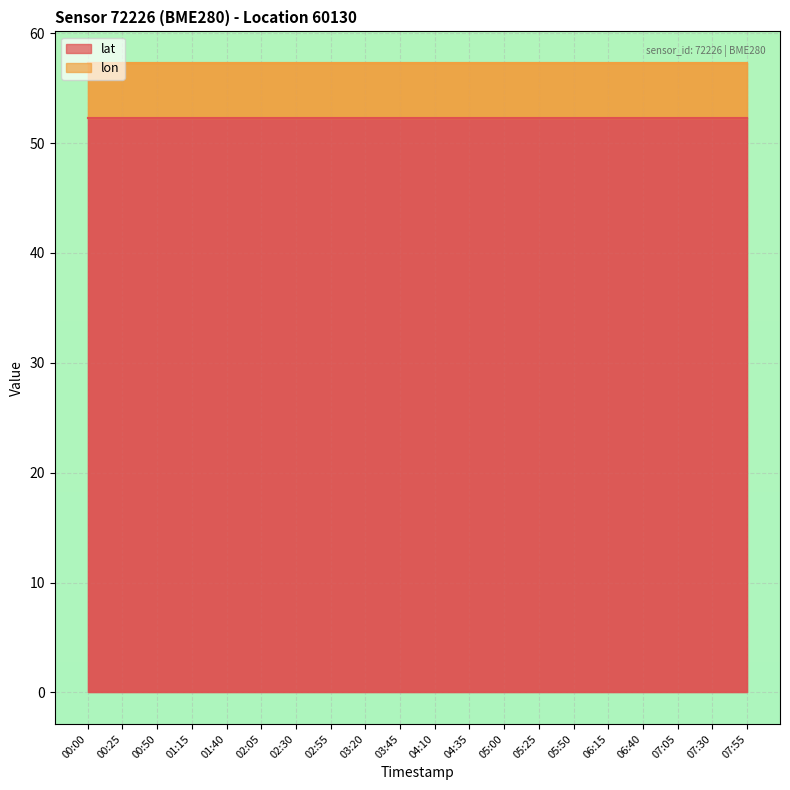

List the series in order of their peak value, lowest first.

lon, lat